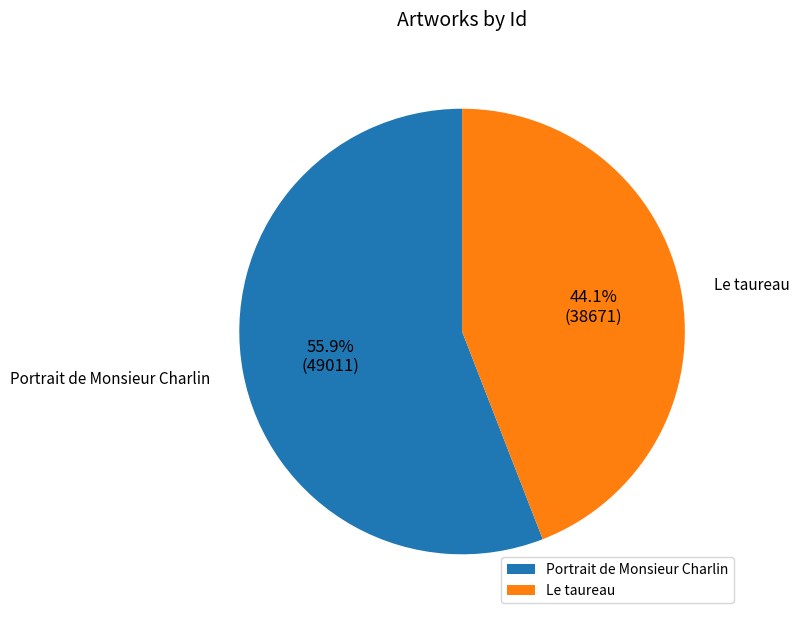

To the nearest percent, what percentage of the pie is Portrait de Monsieur Charlin?

56%